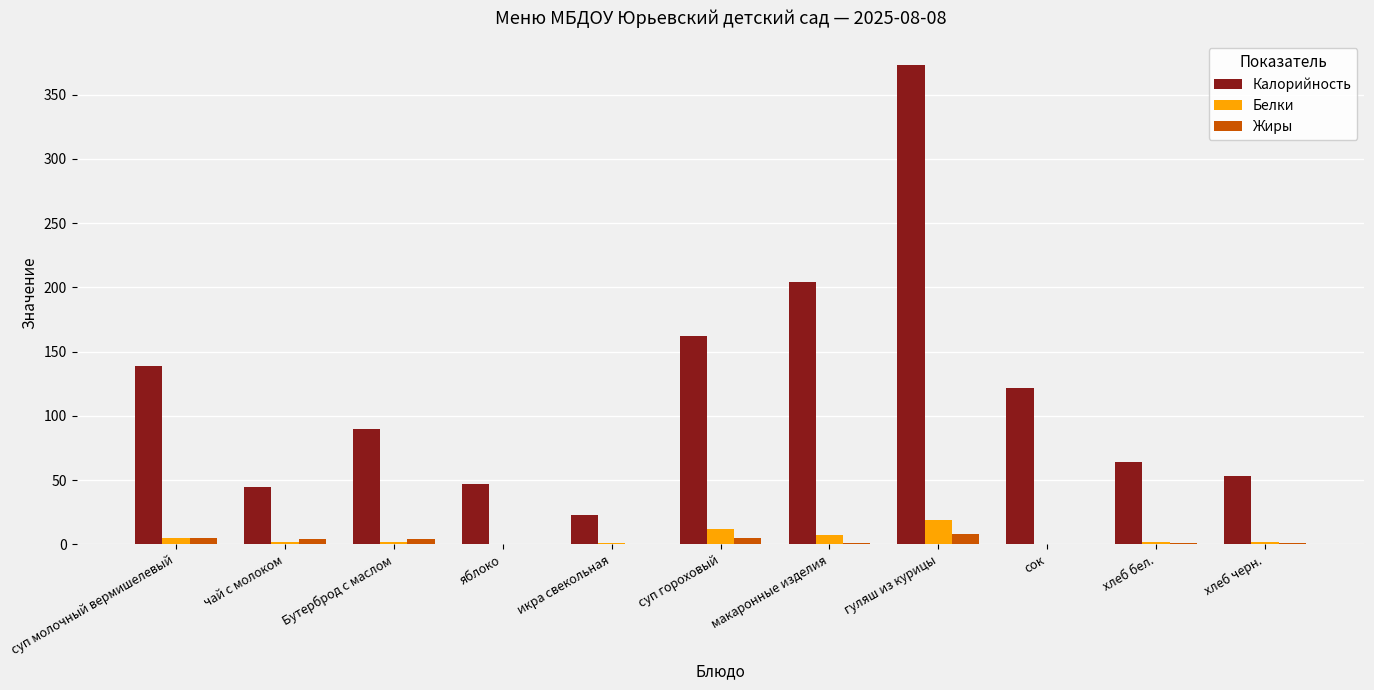

How many groups of bars are there?

11